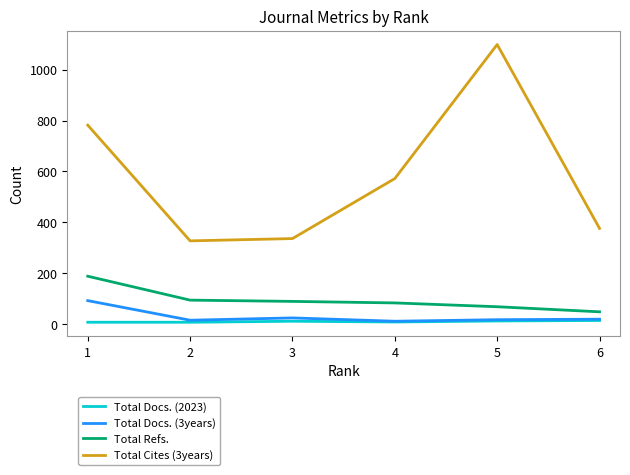

What is the greatest value displayed?

1099